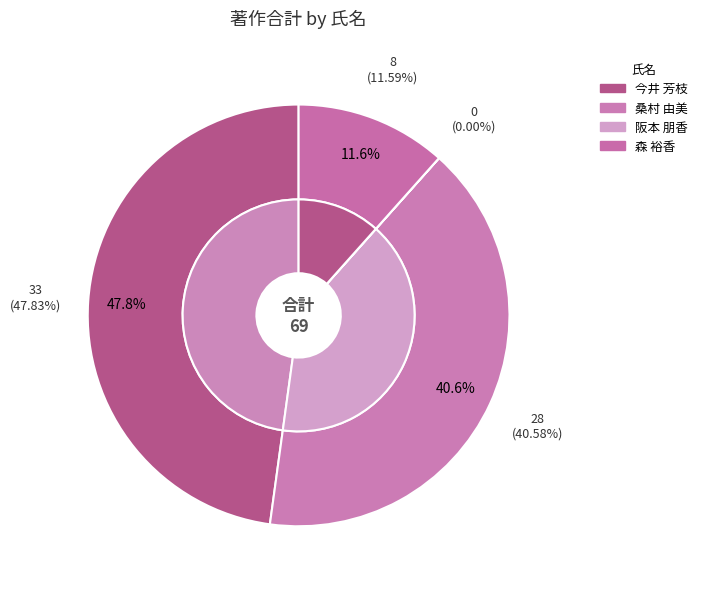

How many segments does this pie chart have?

4